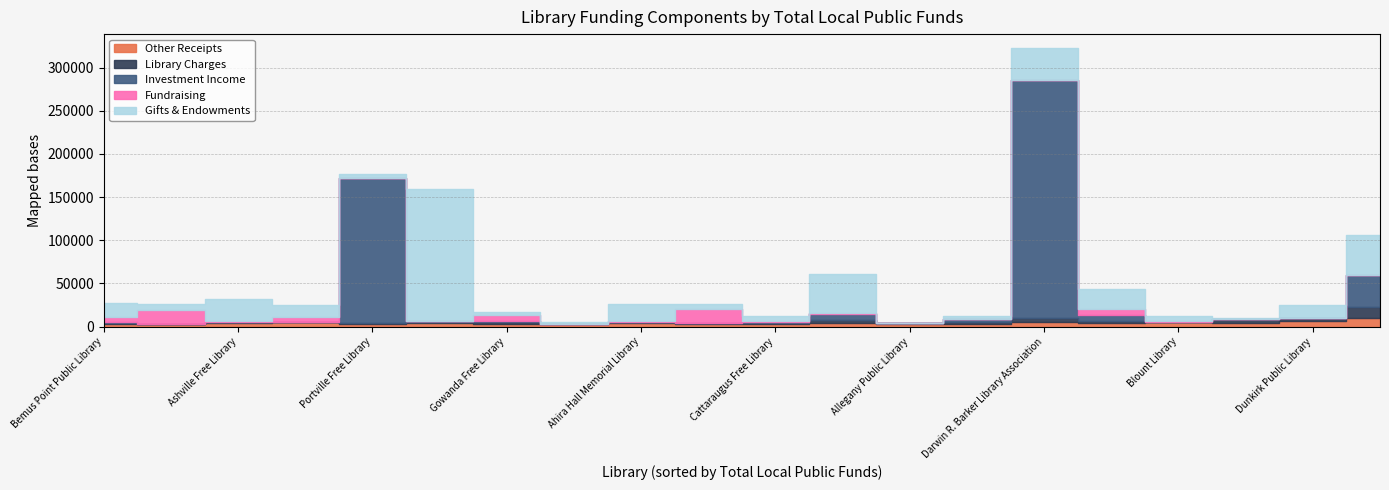

The Fundraising series shows 1536 at Ahira Hall Memorial Library. True or false?

True